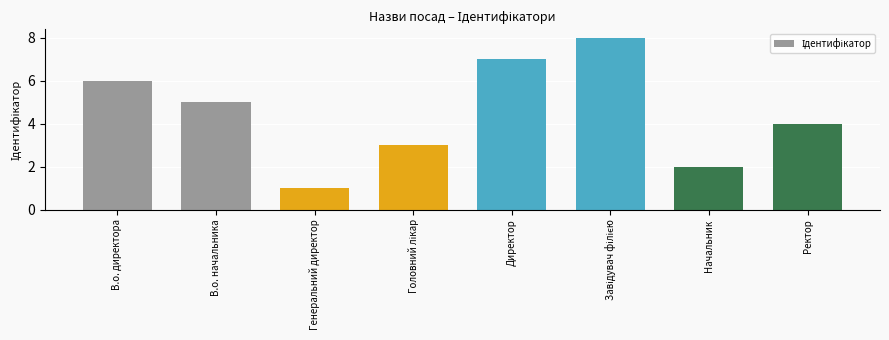

What is the minimum value shown in the chart?

1